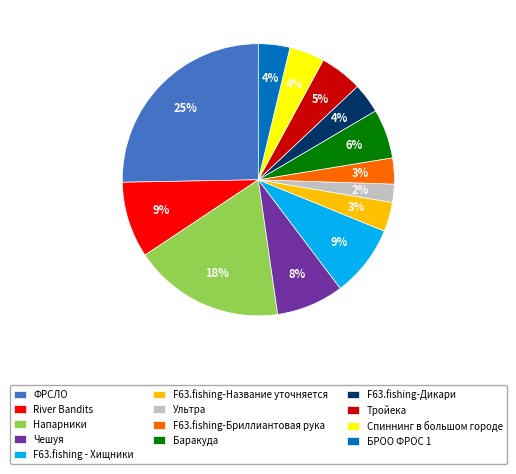

Count the number of slices in the pie.

13